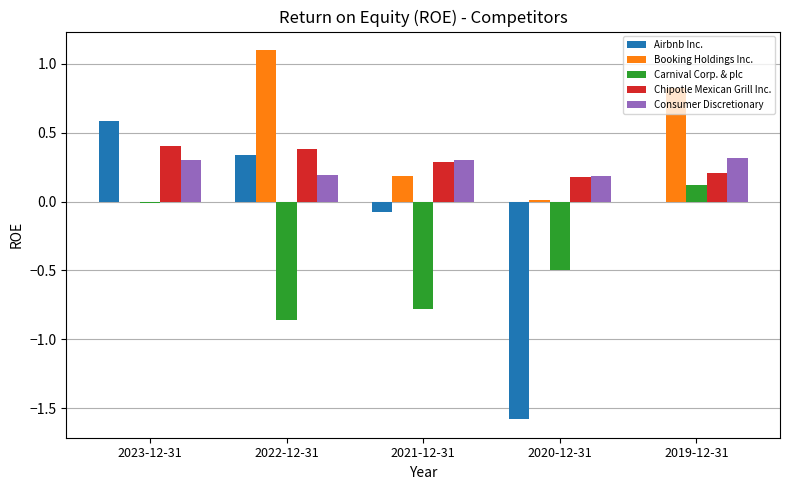

Between 2021-12-31 and 2019-12-31, which series saw the biggest shift?

Carnival Corp. & plc